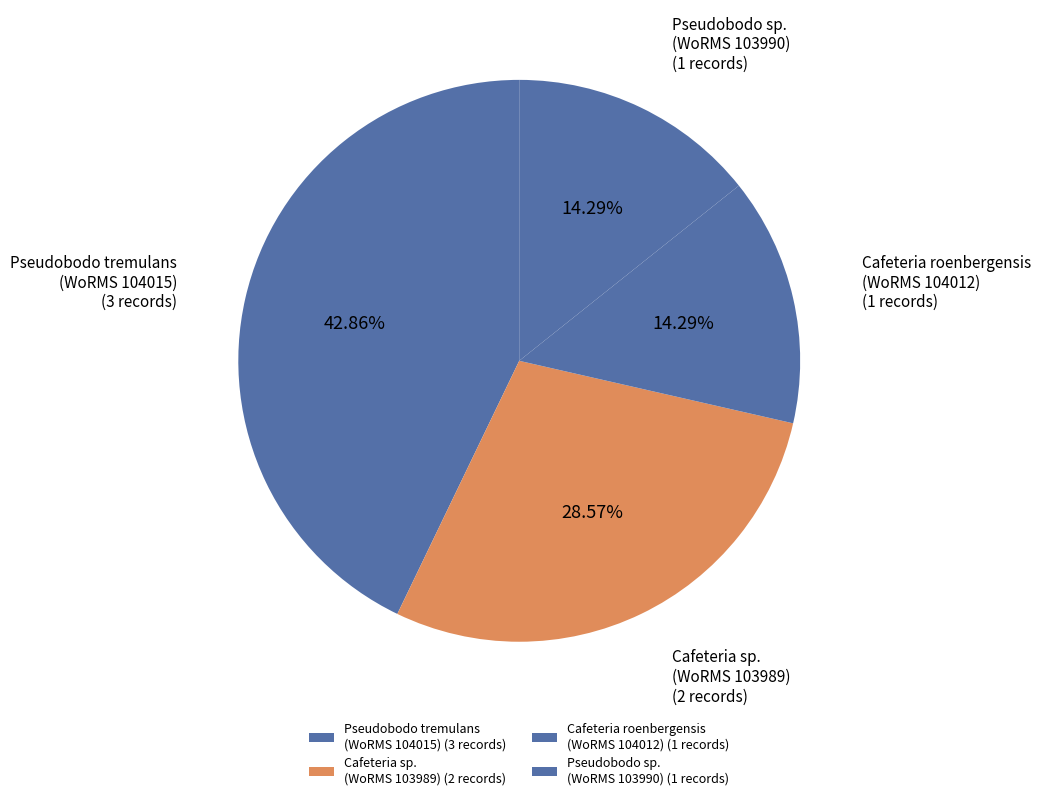

Do Pseudobodo sp. (WoRMS 103990) and Cafeteria sp. (WoRMS 103989) together represent more than half of the pie?

No